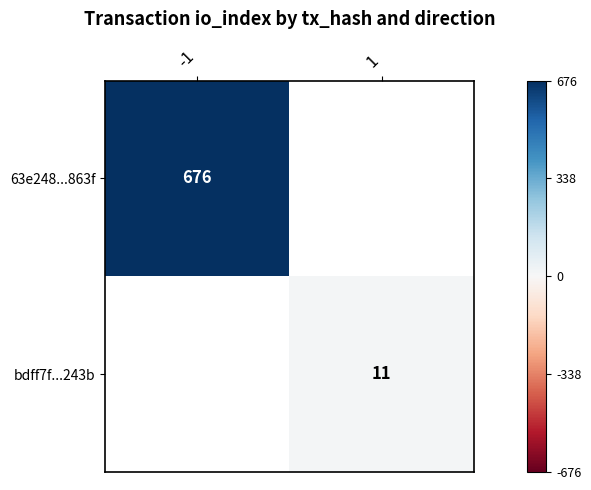

At how many categories does at least one series exceed 379?

1